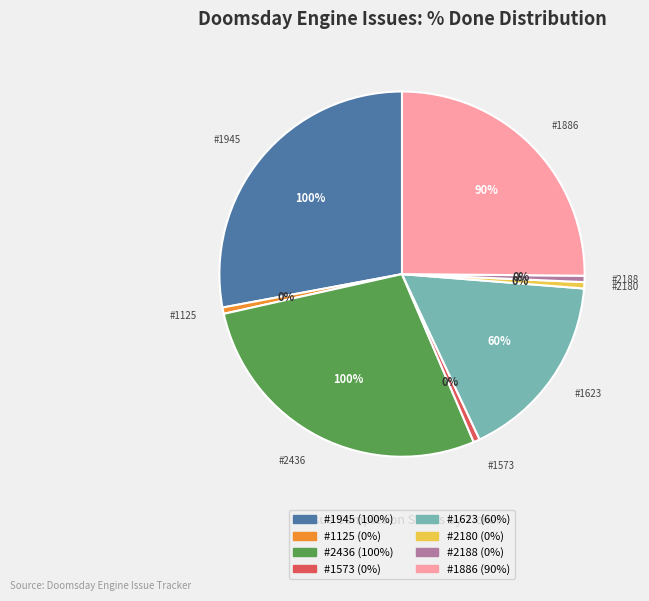

Rank the categories by value from lowest to highest.

#1125, #1573, #2180, #2188, #1623, #1886, #1945, #2436